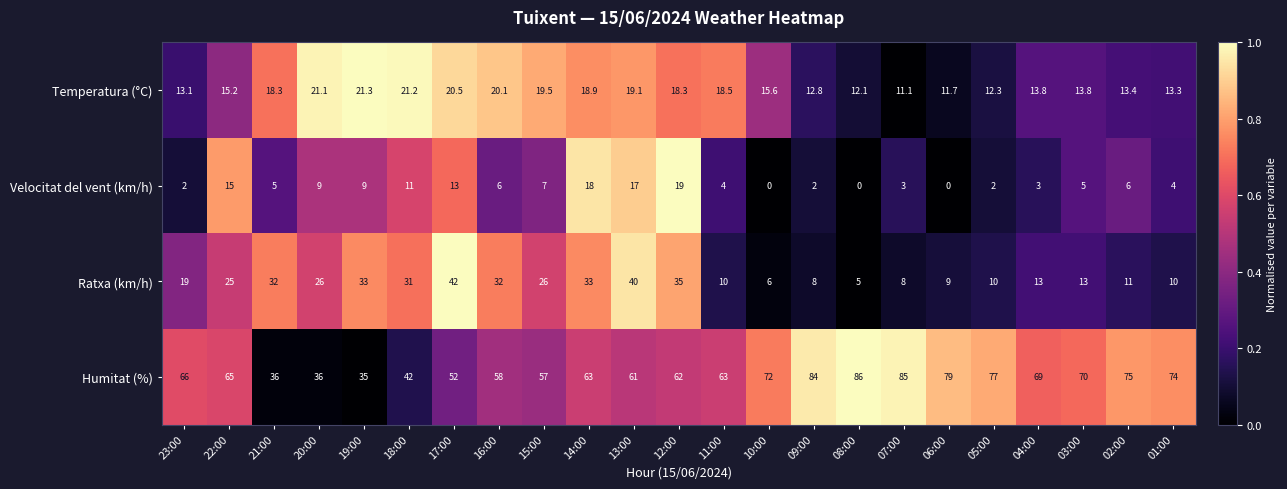

What is the spread (max minus min) of values at 09:00?

82.0